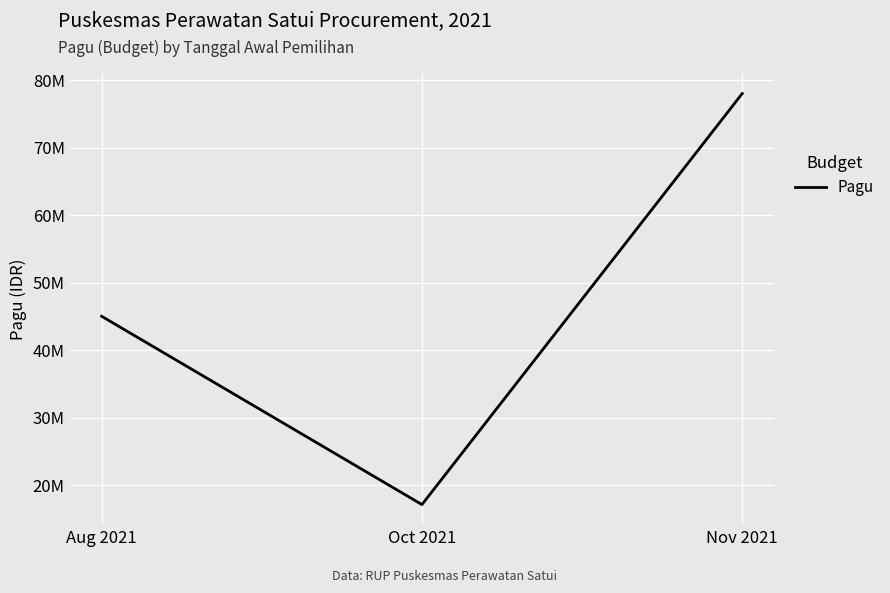

Does the chart have visible grid lines?

Yes